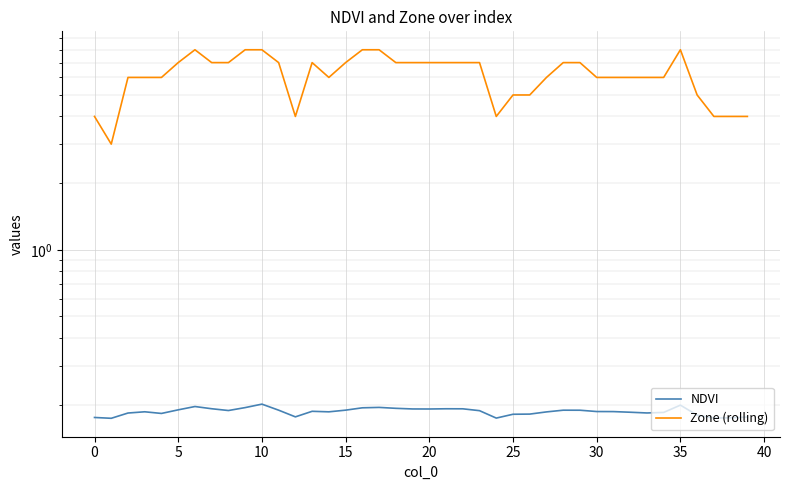

True or false: Zone (rolling) and NDVI intersect in this chart.

False